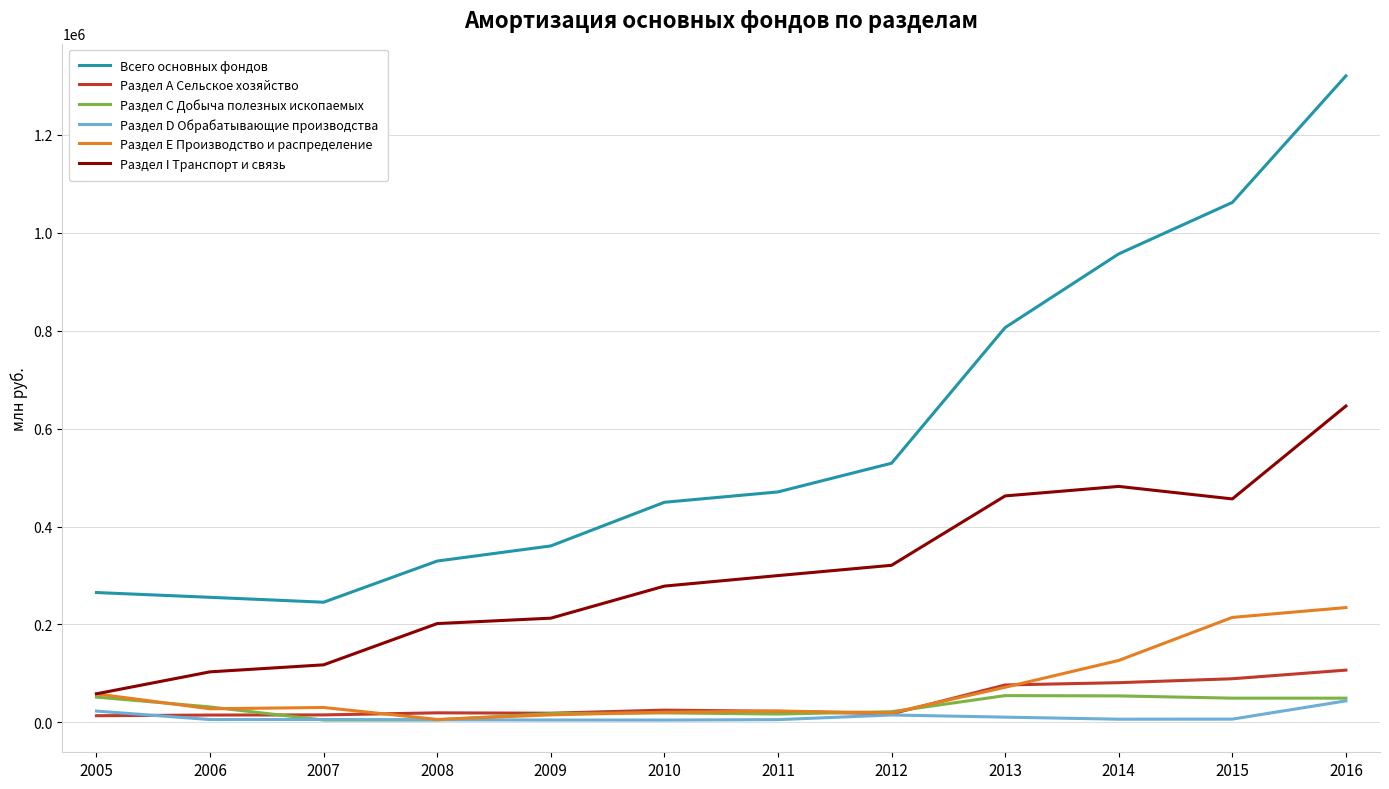

What is the maximum value shown in the chart?

1320377